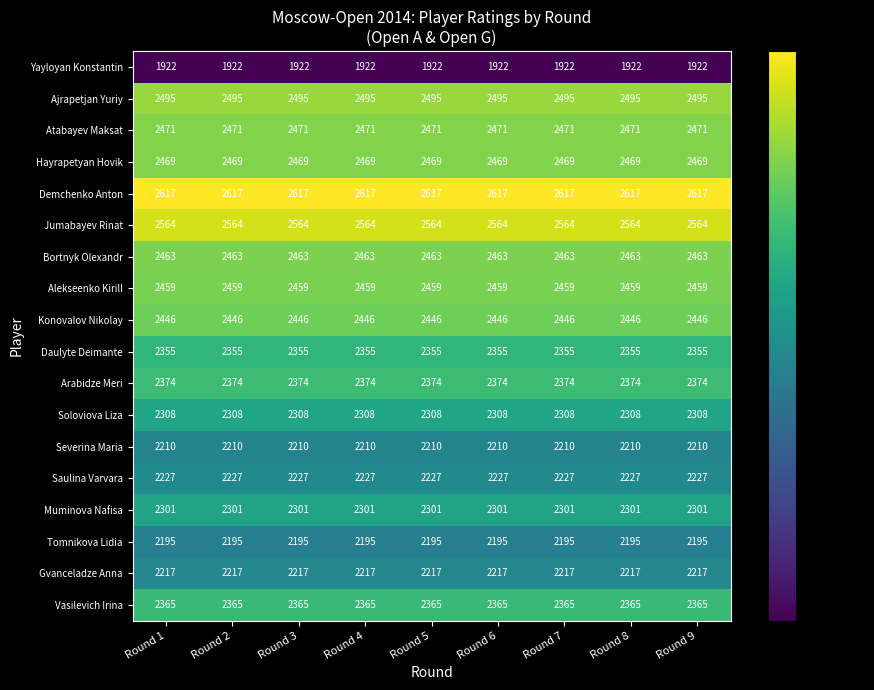

Rank the series by their maximum value, from highest to lowest.

Demchenko Anton, Jumabayev Rinat, Ajrapetjan Yuriy, Atabayev Maksat, Hayrapetyan Hovik, Bortnyk Olexandr, Alekseenko Kirill, Konovalov Nikolay, Arabidze Meri, Vasilevich Irina, Daulyte Deimante, Soloviova Liza, Muminova Nafisa, Saulina Varvara, Gvanceladze Anna, Severina Maria, Tomnikova Lidia, Yayloyan Konstantin